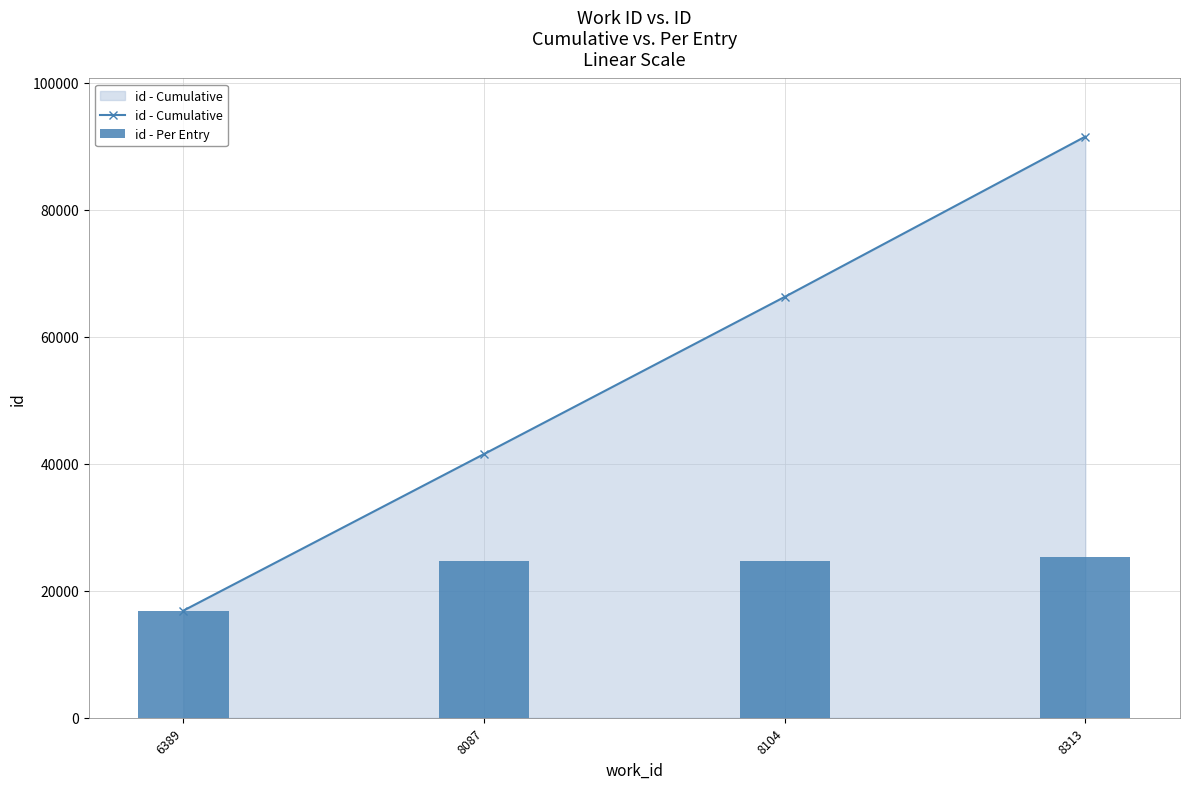

Which series has the largest total across all categories?

id - Cumulative